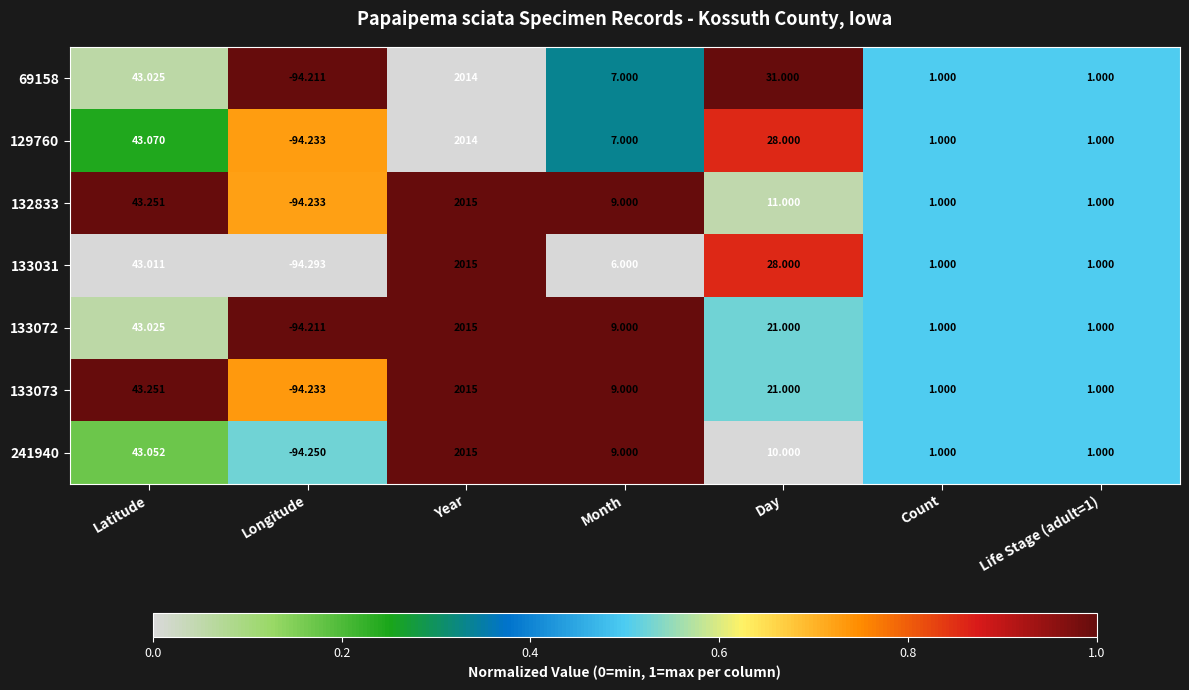

Which category has the highest value across all series?

Year